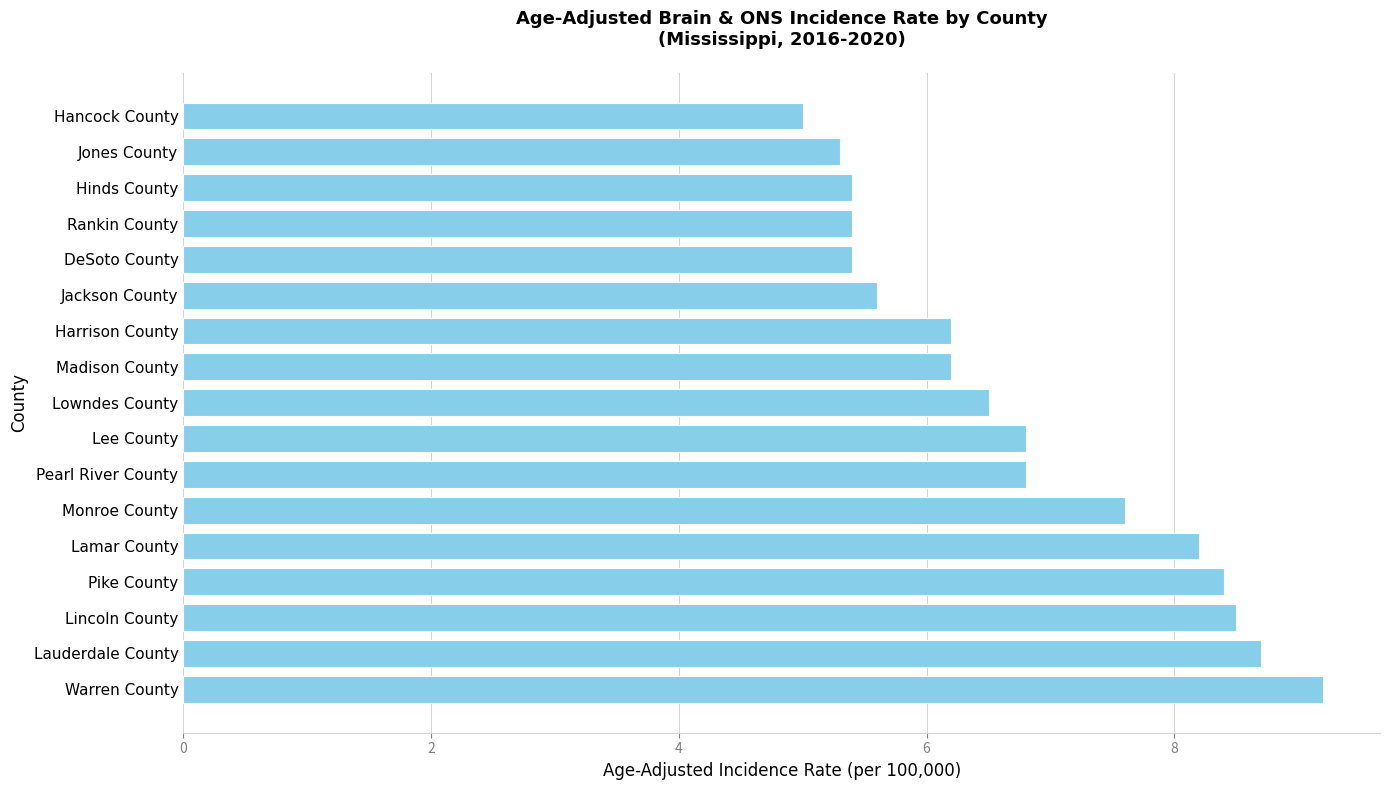

Reading bottom to top, transcribe all the data shown in this chart.

Warren County=9.2	Lauderdale County=8.7	Lincoln County=8.5	Pike County=8.4	Lamar County=8.2	Monroe County=7.6	Pearl River County=6.8	Lee County=6.8	Lowndes County=6.5	Madison County=6.2	Harrison County=6.2	Jackson County=5.6	DeSoto County=5.4	Rankin County=5.4	Hinds County=5.4	Jones County=5.3	Hancock County=5.0